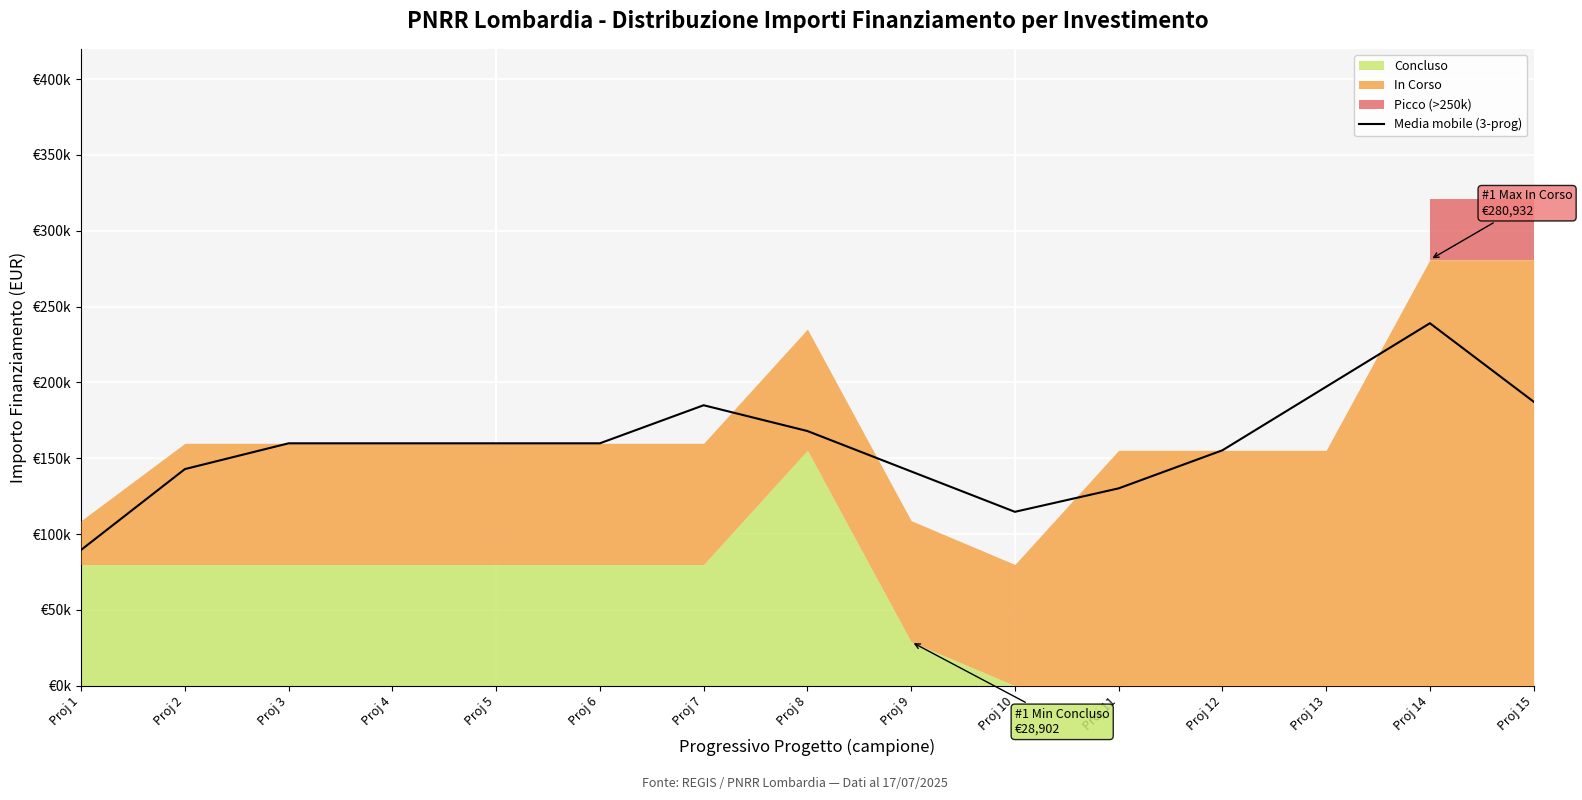

True or false: the data has more than 1 interior local peaks.

True